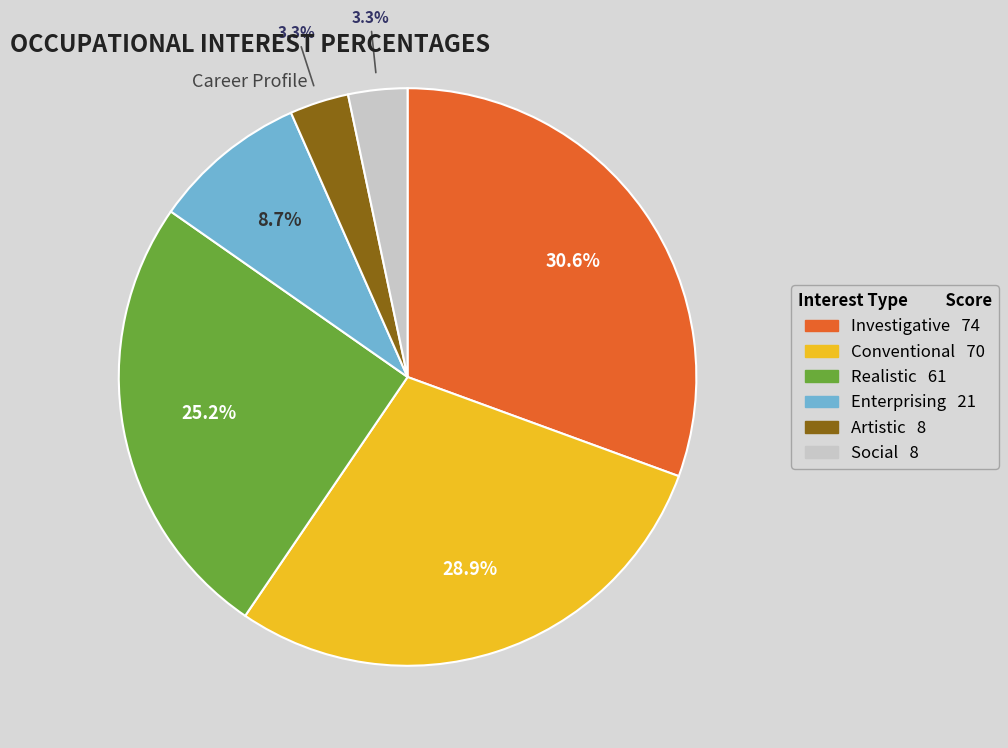

Count the number of slices in the pie.

6